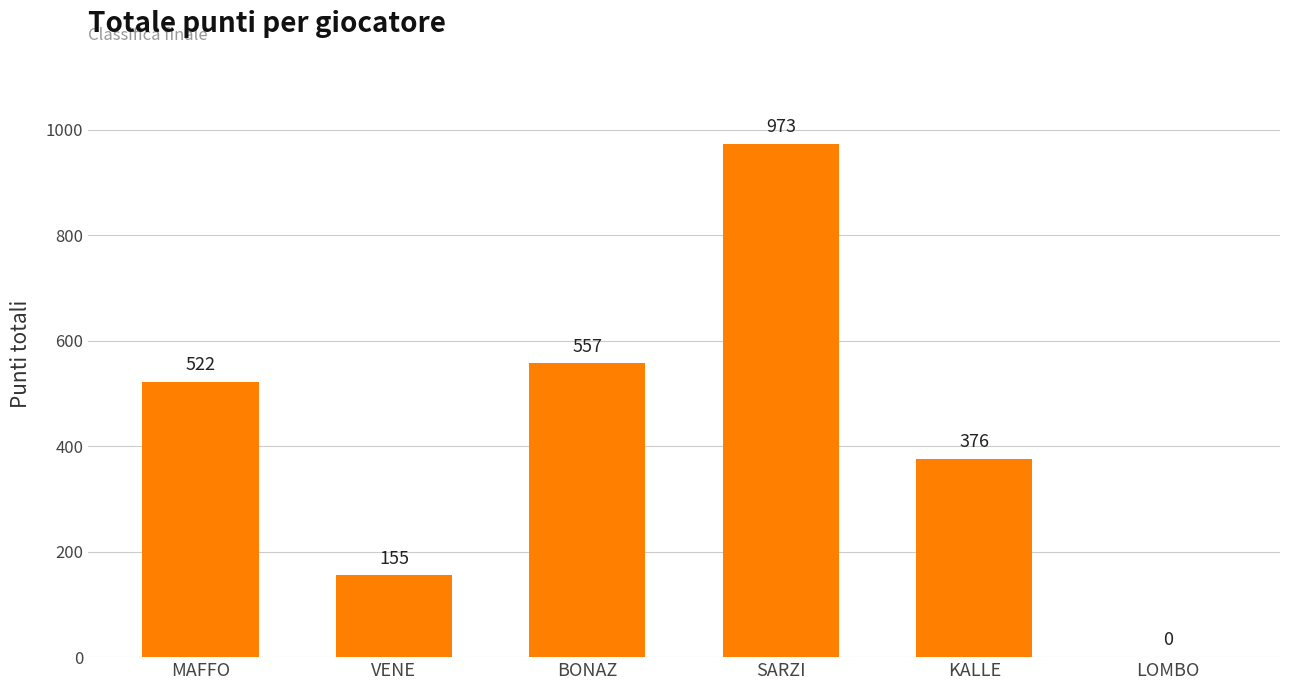

Between SARZI and MAFFO, which is larger?

SARZI